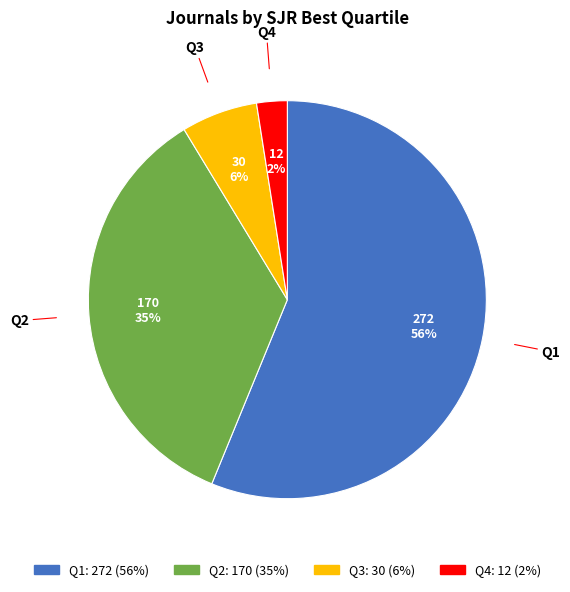

Count the number of slices in the pie.

4